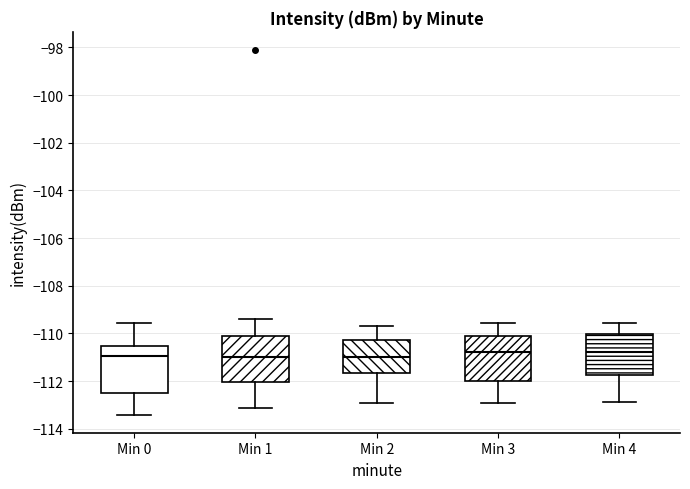

Reading left to right, read every box against the y-axis: the position of its median line, the range the box covers, and the ends of its whiskers. The values are not printed on the chart, so give them approximately, as read against the axis.

Min 0: median -111.0, box -112.4 to -110.6, whiskers -113.4 to -109.6
Min 1: median -111.0, box -112.0 to -110.2, whiskers -113.2 to -109.4
Min 2: median -111.0, box -111.6 to -110.2, whiskers -113.0 to -109.6
Min 3: median -110.8, box -112.0 to -110.2, whiskers -113.0 to -109.6
Min 4: median -110.8, box -111.8 to -110.0, whiskers -112.8 to -109.6